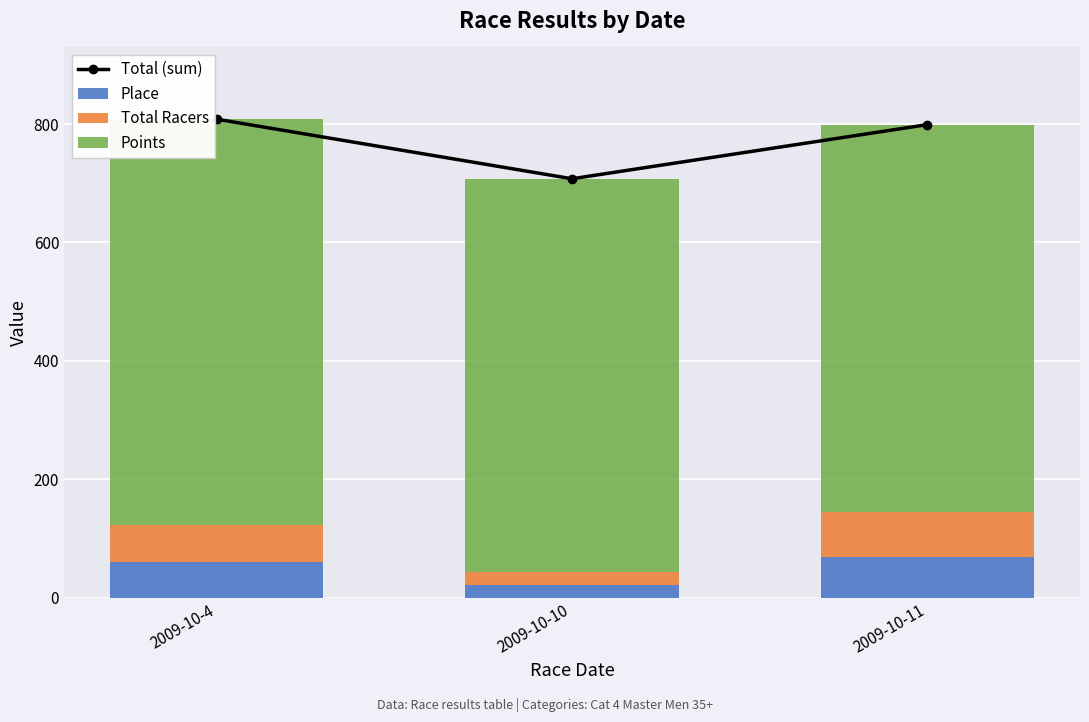

What is the sum of all Place values?

149.0